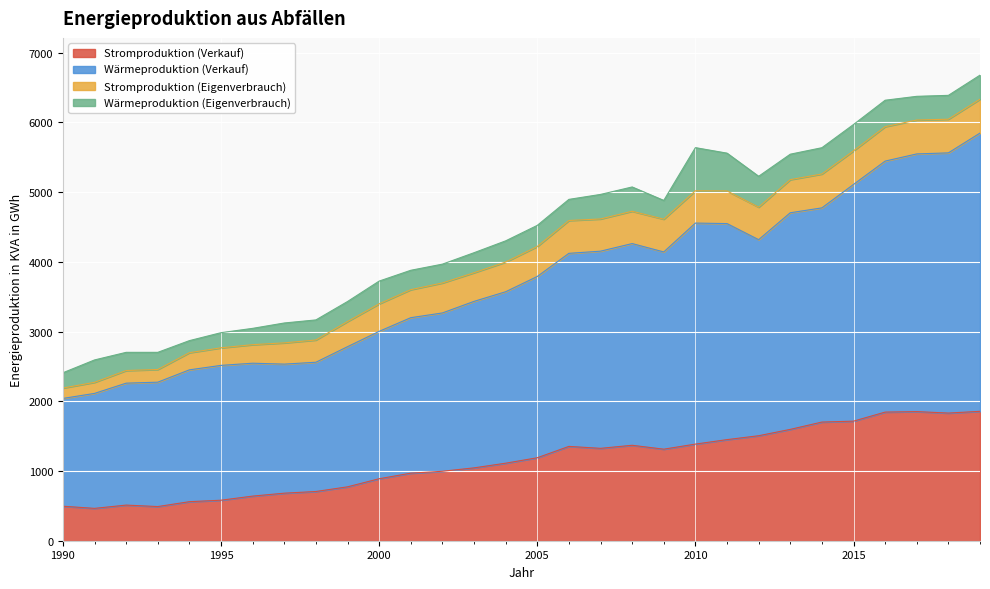

True or false: Wärmeproduktion (Verkauf) and Stromproduktion (Verkauf) intersect in this chart.

False